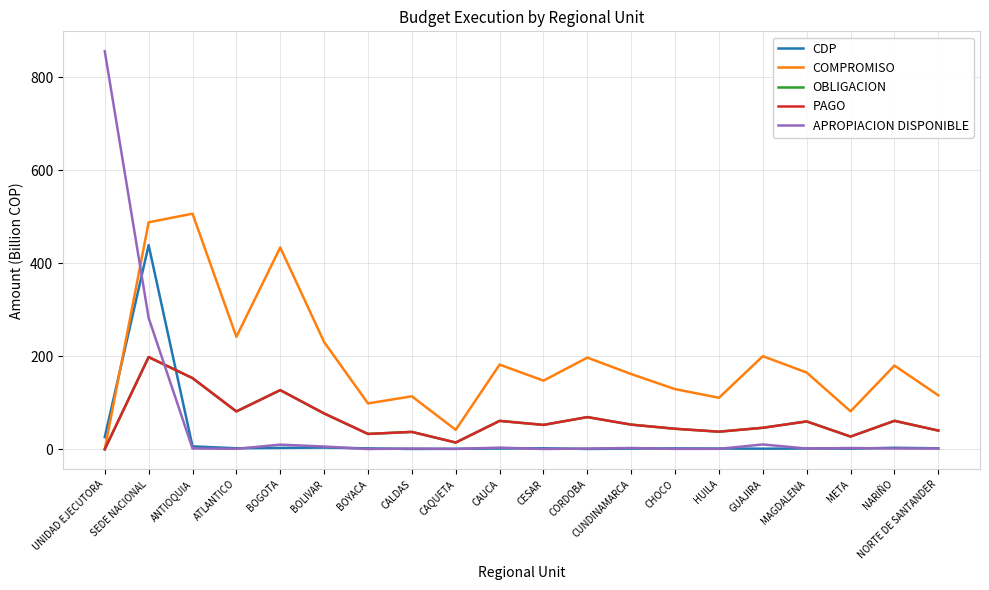

At which label does COMPROMISO first exceed 165?

SEDE NACIONAL